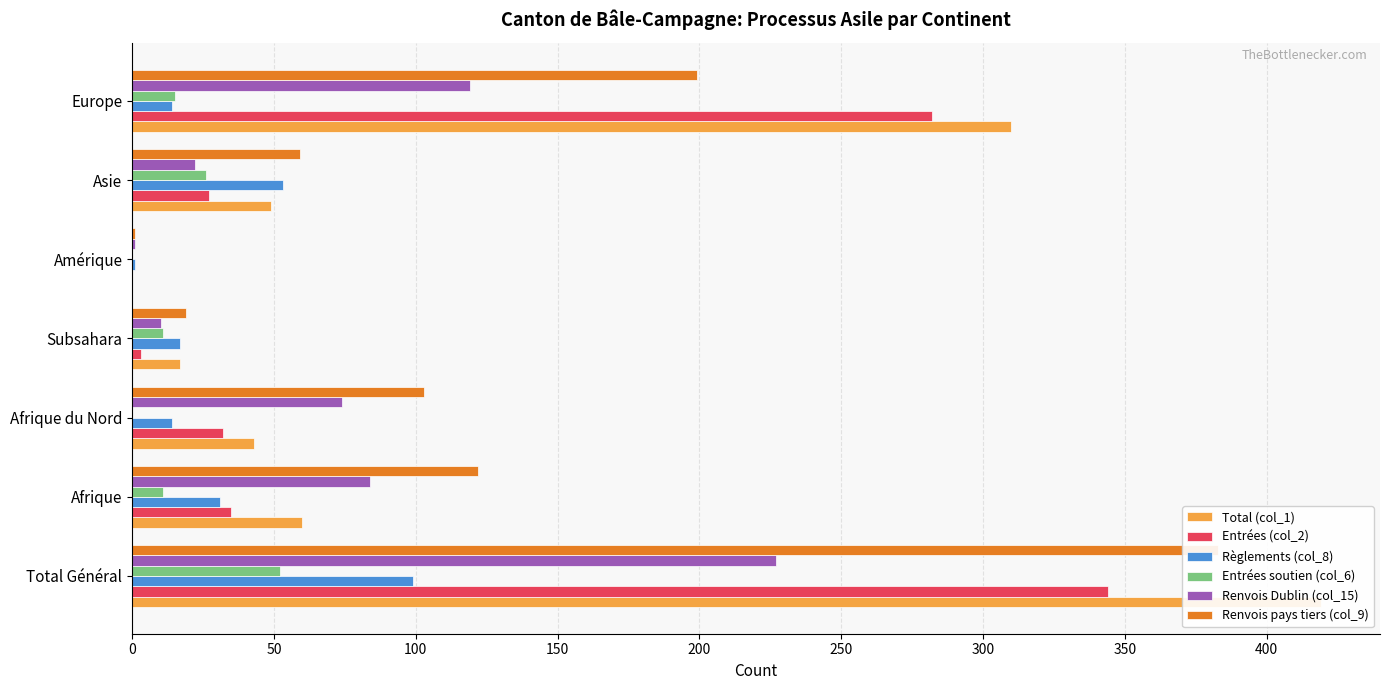

Reading right to left, extract all data points from this chart.

Total (col_1): 310	49	0	17	43	60	419
Entrées (col_2): 282	27	0	3	32	35	344
Règlements (col_8): 14	53	1	17	14	31	99
Entrées soutien (col_6): 15	26	0	11	0	11	52
Renvois Dublin (col_15): 119	22	1	10	74	84	227
Renvois pays tiers (col_9): 199	59	1	19	103	122	383